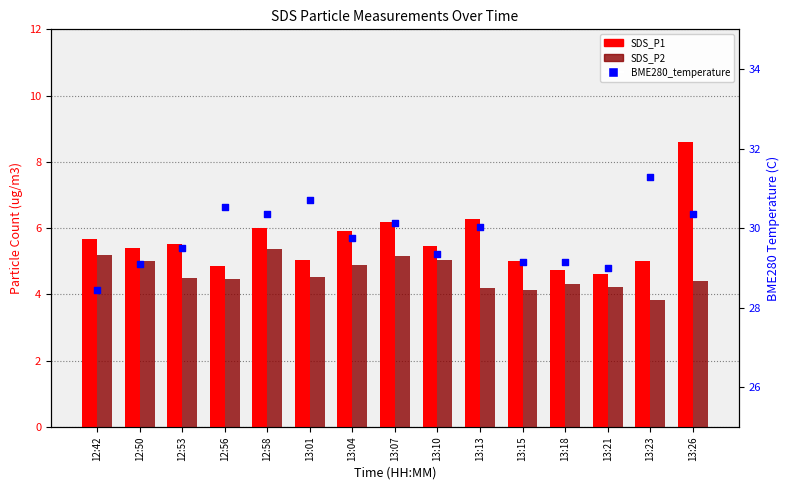

What is the total value across all series at 13:10?

39.8